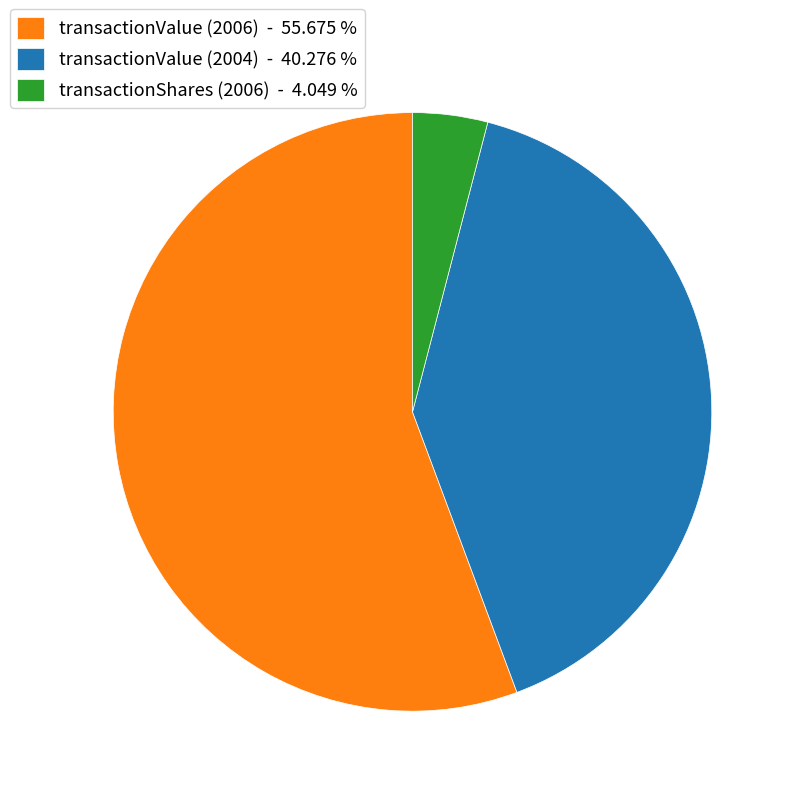

Does transactionValue (2006) represent more than half of the total?

Yes